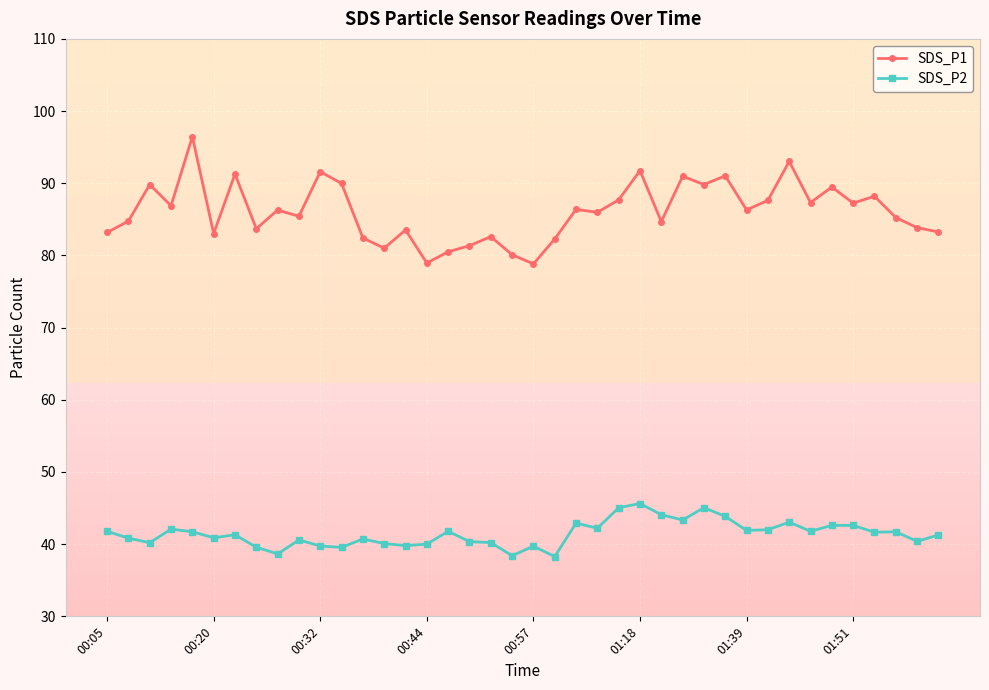

True or false: SDS_P2 and SDS_P1 cross at least once.

False